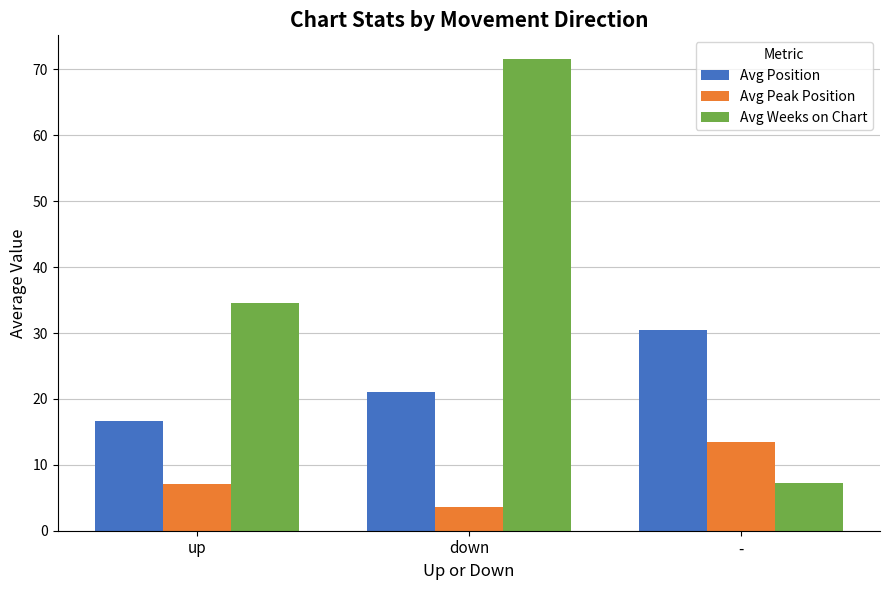

What position from the right is down?

2